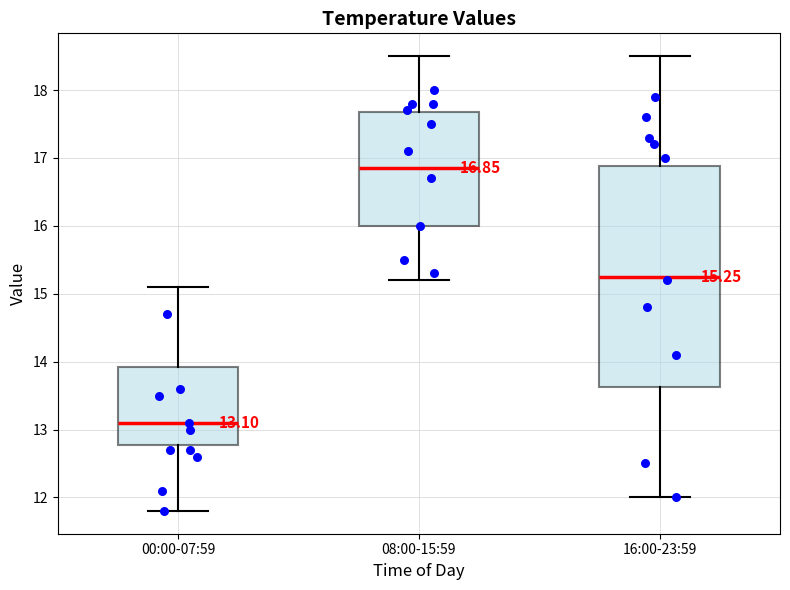

Which box is the tallest, from its lower edge to its upper edge?

16:00-23:59